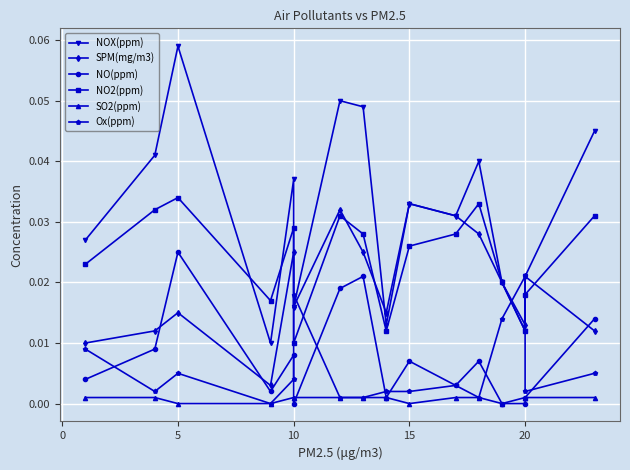

In Ox(ppm), how many points are higher than both neighbors (excluding endpoints)?

4